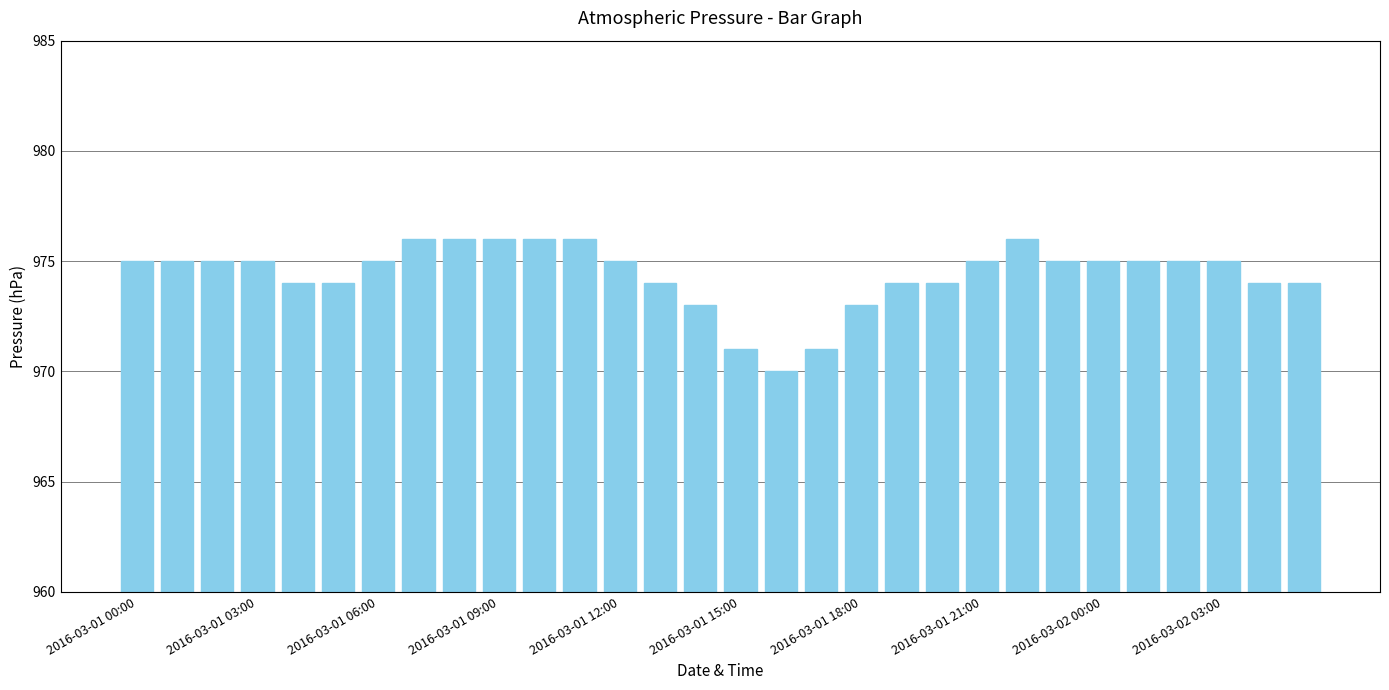

How many data points are less than 975?

12